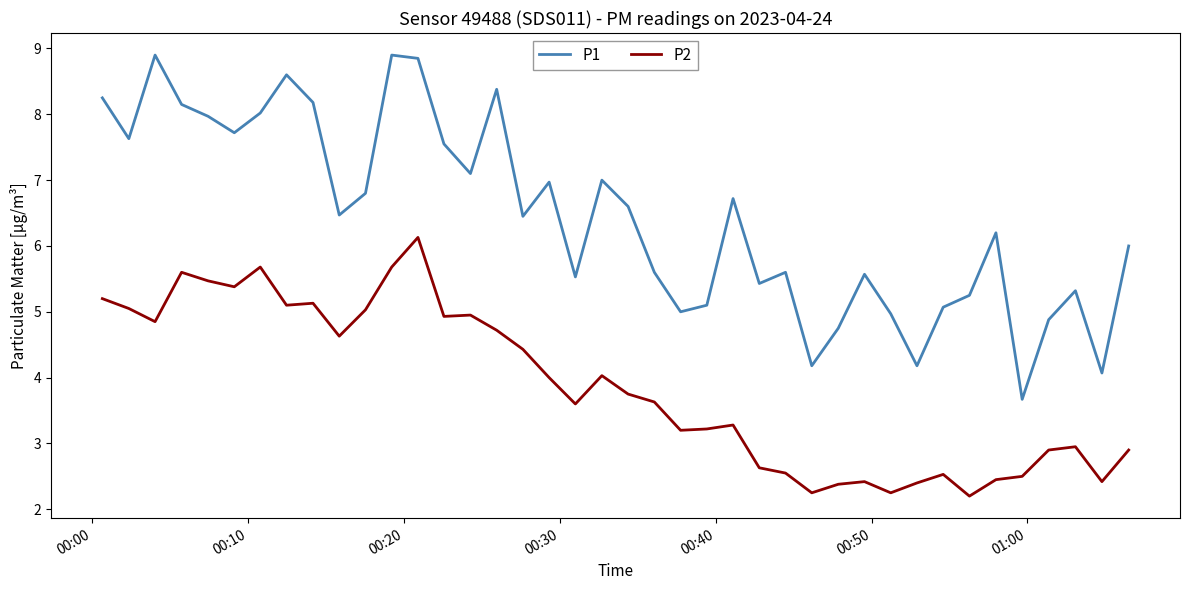

True or false: P2 and P1 intersect in this chart.

False